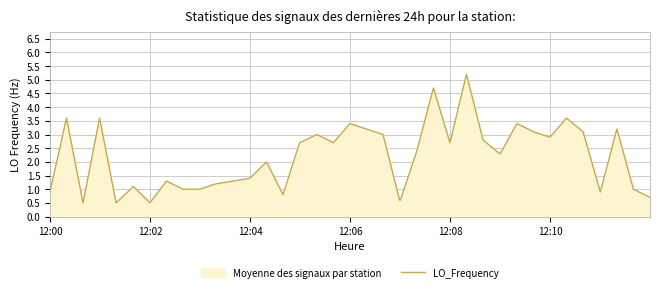

What is the greatest value displayed?

5.2